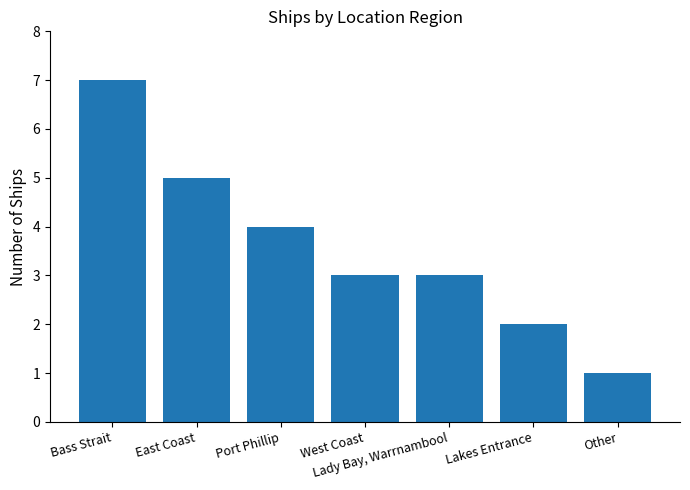

Count the number of data series in this chart.

1